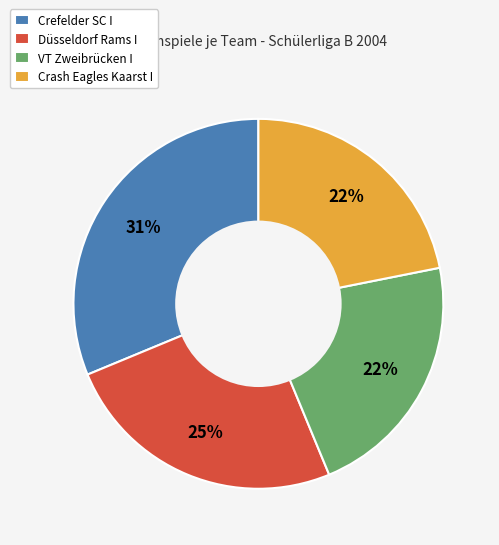

To the nearest percent, what is the difference between the VT Zweibrücken I and Crash Eagles Kaarst I slice percentages?

0%